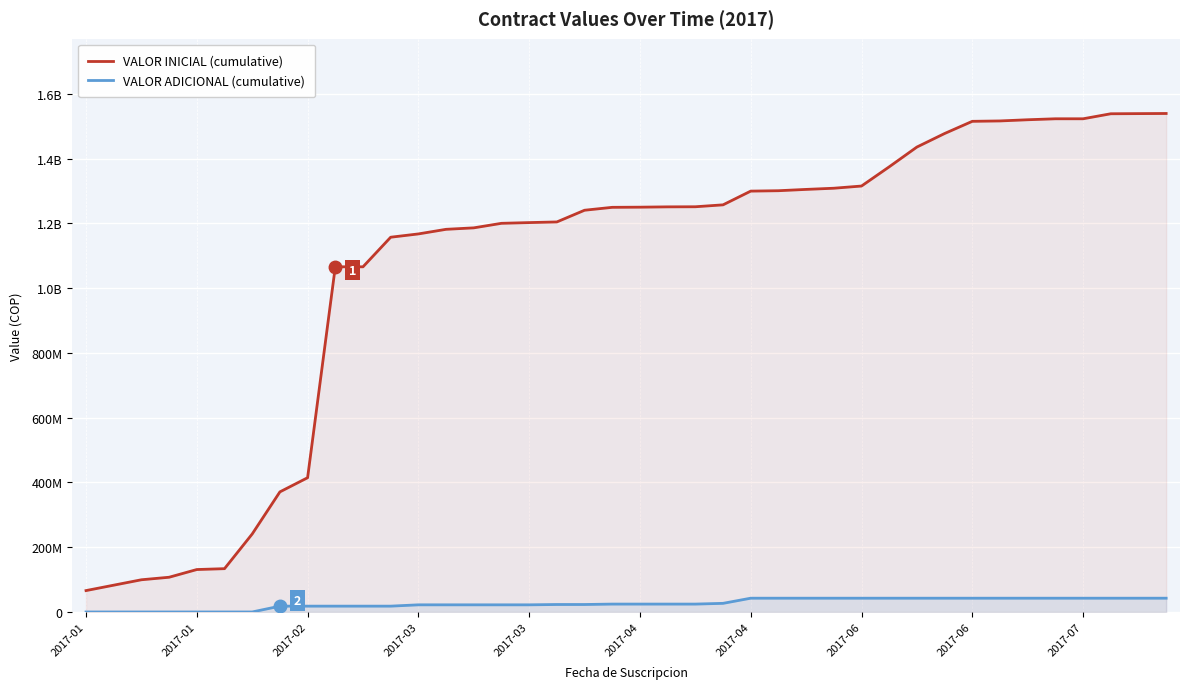

What is the difference between the second highest and second lowest values in the VALOR ADICIONAL (cumulative) series?

42530207